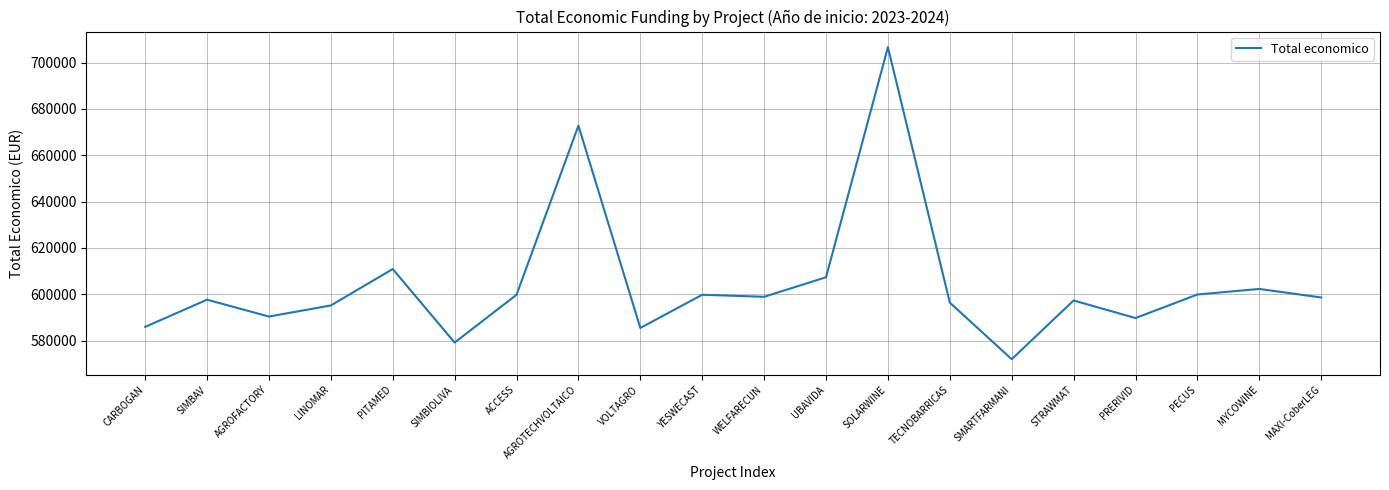

Approximately how many times larger is the value at ACCESS compared to WELFARECUN?

1.0